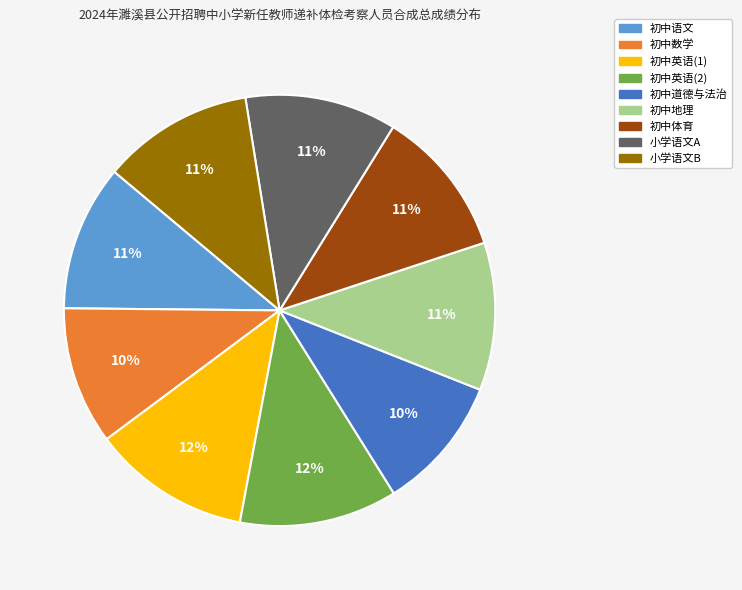

Which has a higher value, 初中数学 or 初中英语(1)?

初中英语(1)